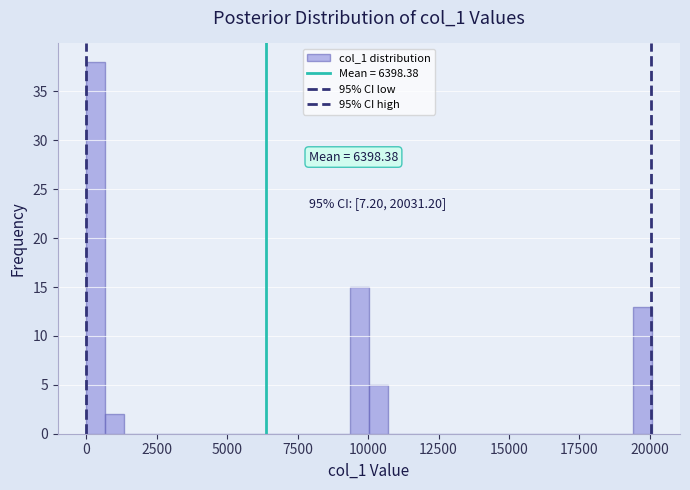

Read against the x-axis, roughly where is the centre of the tallest bar?

500